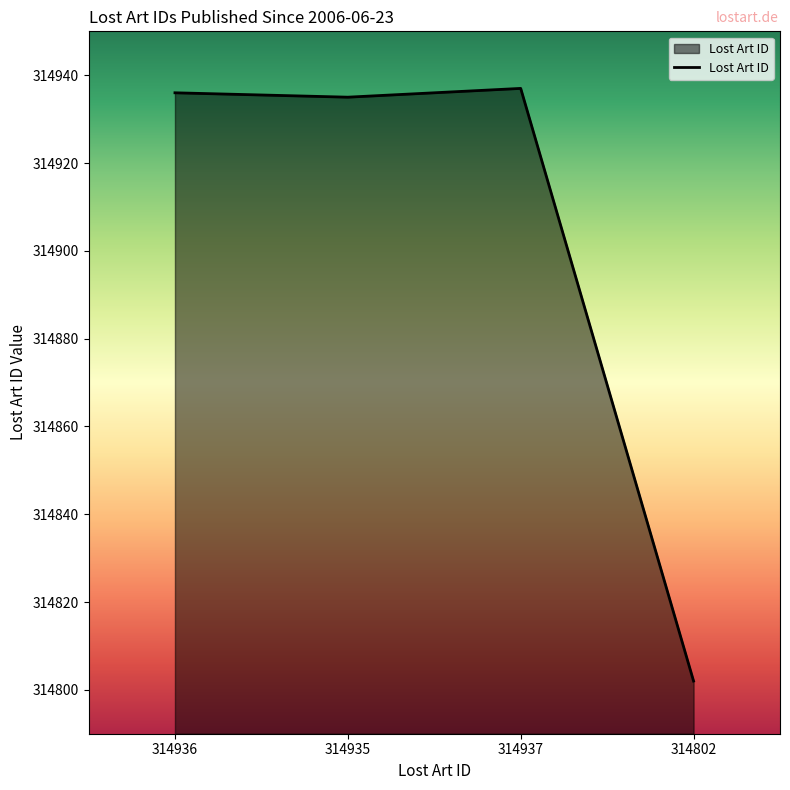

Which category has the lowest value across all series?

314802